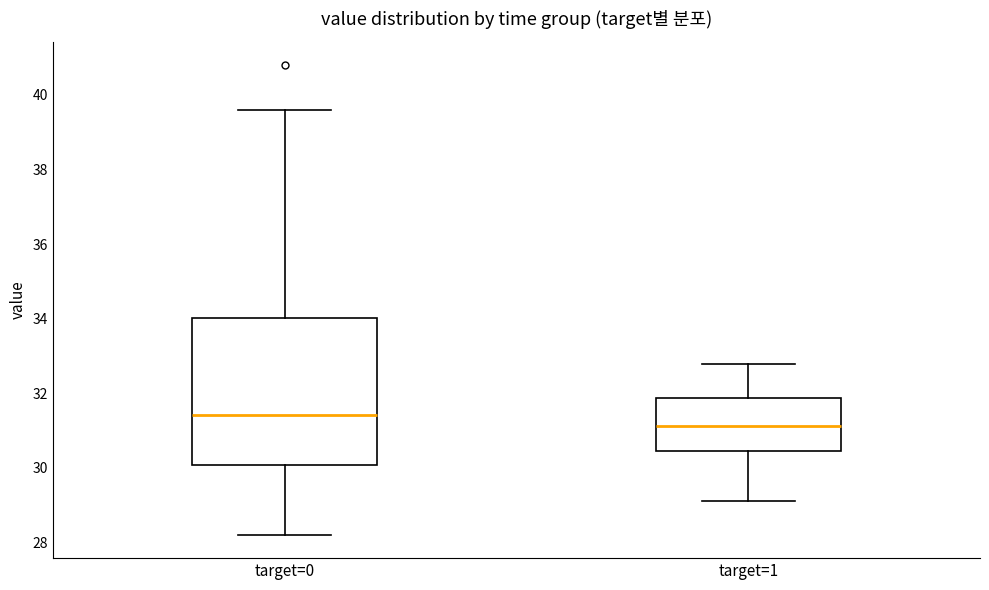

Reading left to right, transcribe this box plot: for each box, give where its median line is, the range the box spans, and where its two whiskers end, as read against the y-axis. The values are not printed on the chart, so give them approximately, as read against the axis.

target=0: median 31.4, box 30.0 to 34.0, whiskers 28.2 to 39.6
target=1: median 31.2, box 30.4 to 31.8, whiskers 29.2 to 32.8